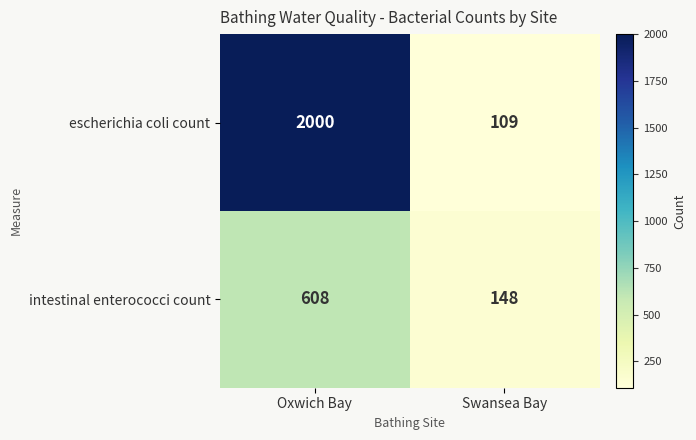

What is the difference between the intestinal enterococci count values at Swansea Bay and Oxwich Bay?

460